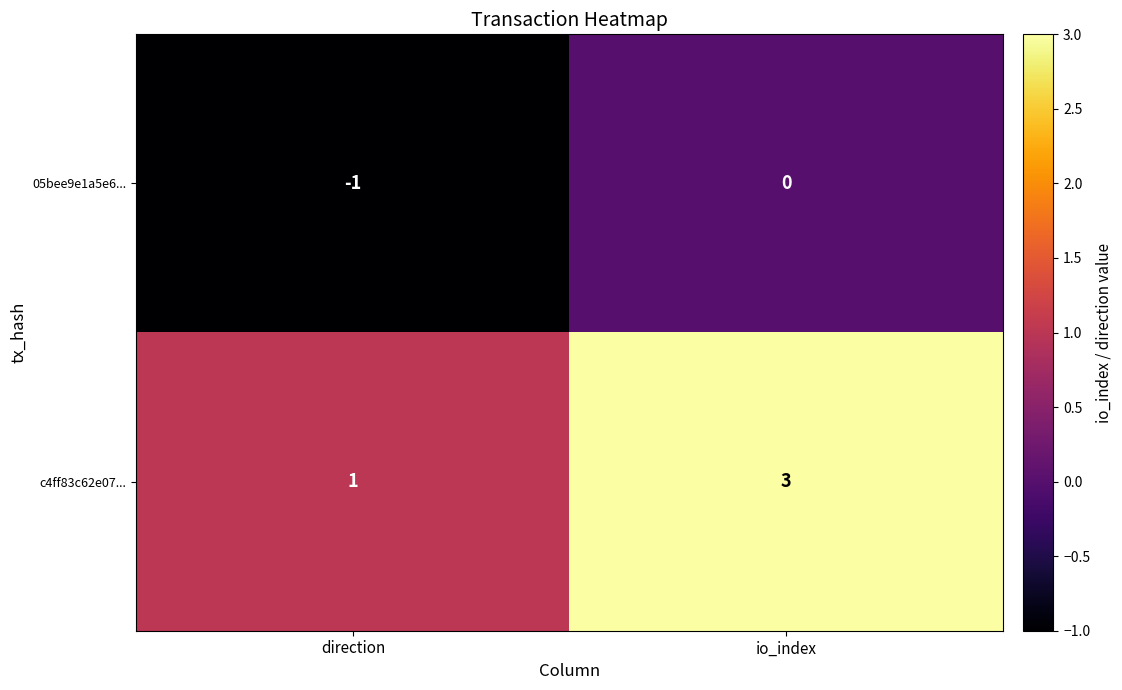

How many values in the c4ff83c62e07... series are below 3?

1